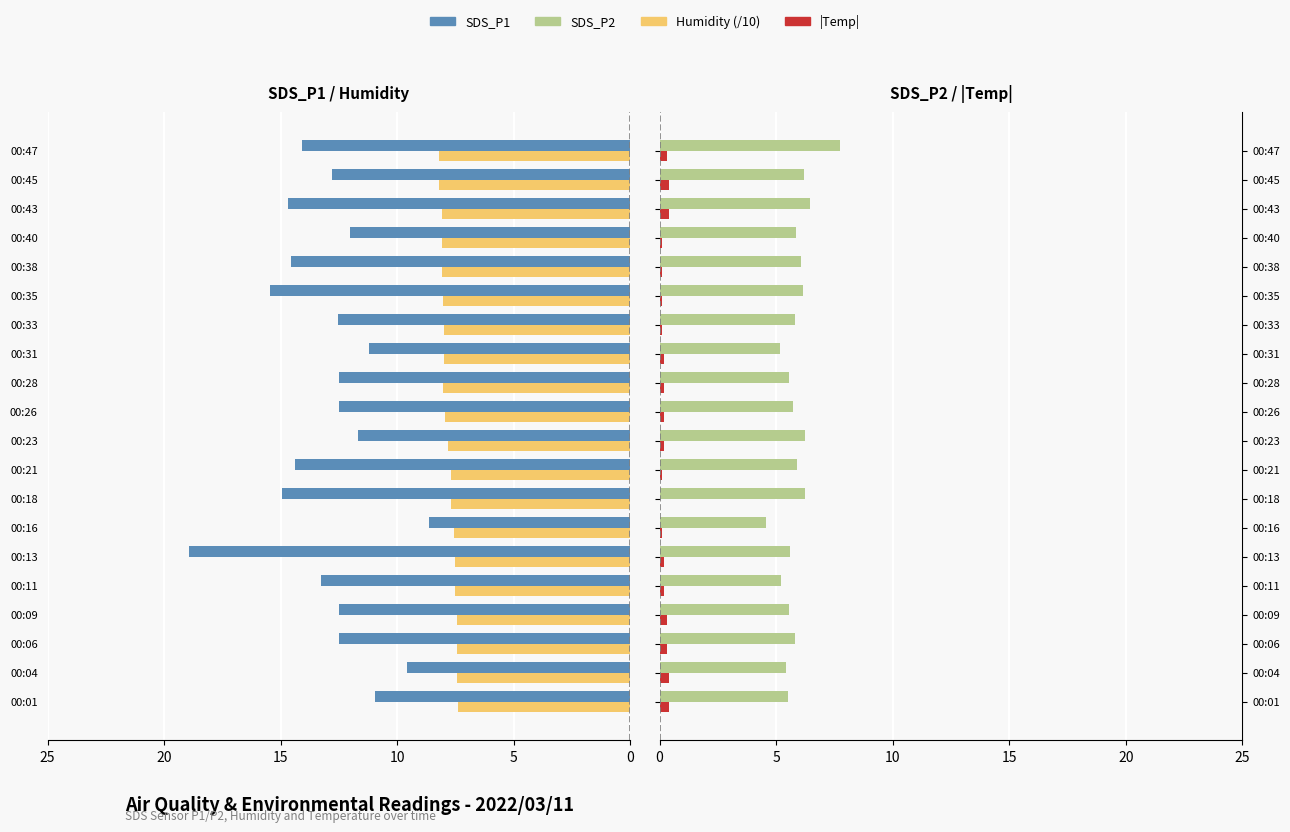

How many series are shown in this chart?

4